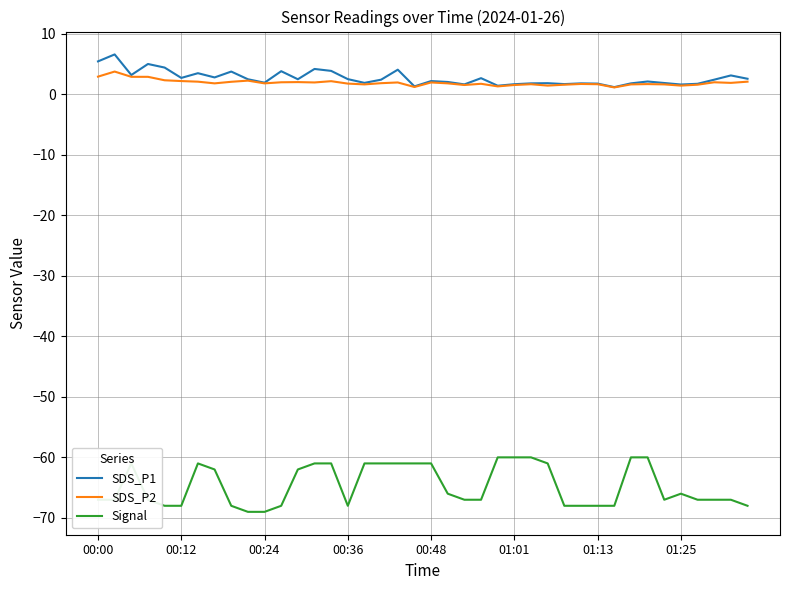

Which series has the largest total across all categories?

SDS_P1